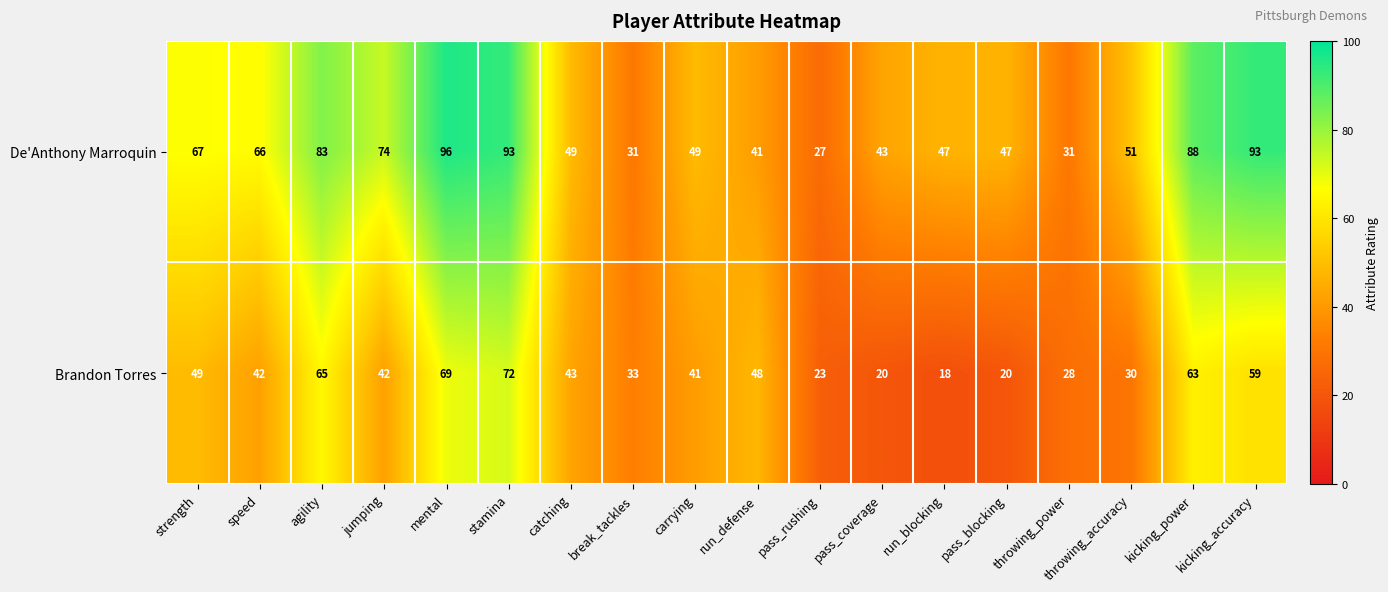

What is the approximate value of Brandon Torres at pass_blocking, to the nearest 5?

20